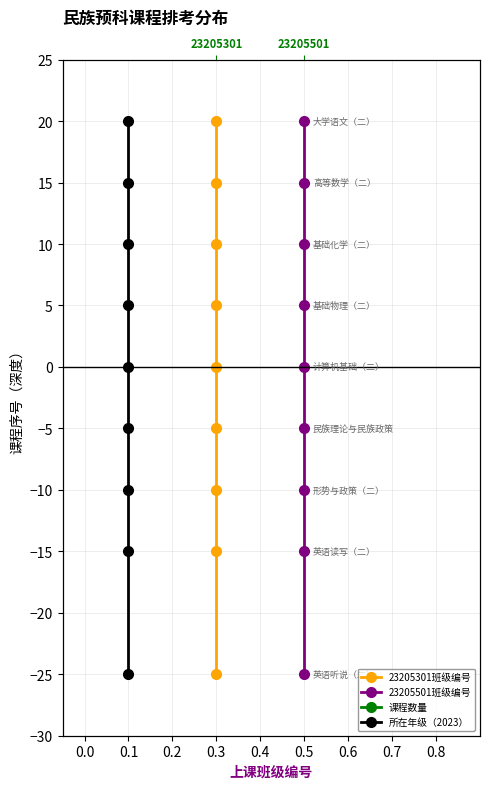

What is the maximum value shown in the chart?

20